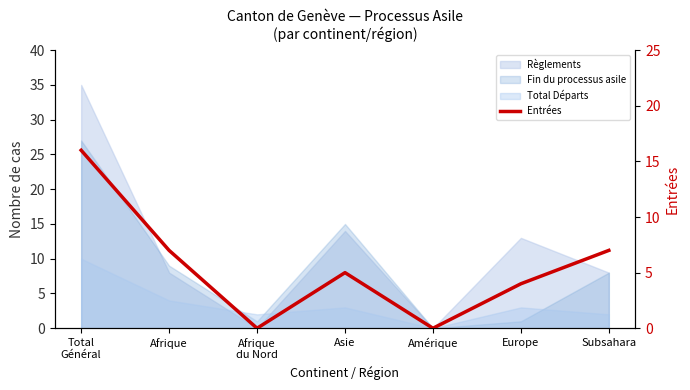

What is the change in value from Afrique to Afrique
du Nord?

-7